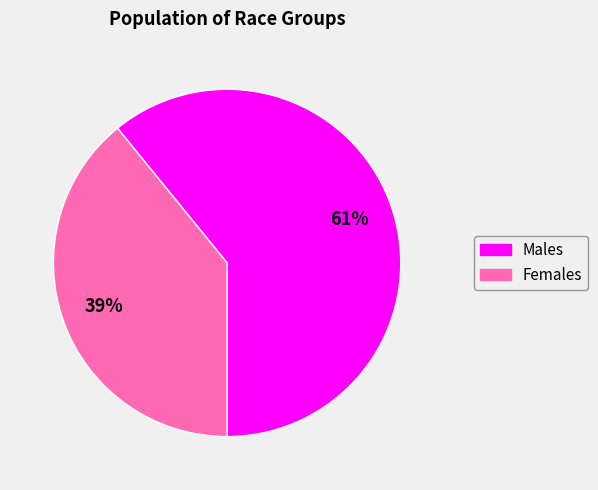

Does any single category account for the majority?

Yes